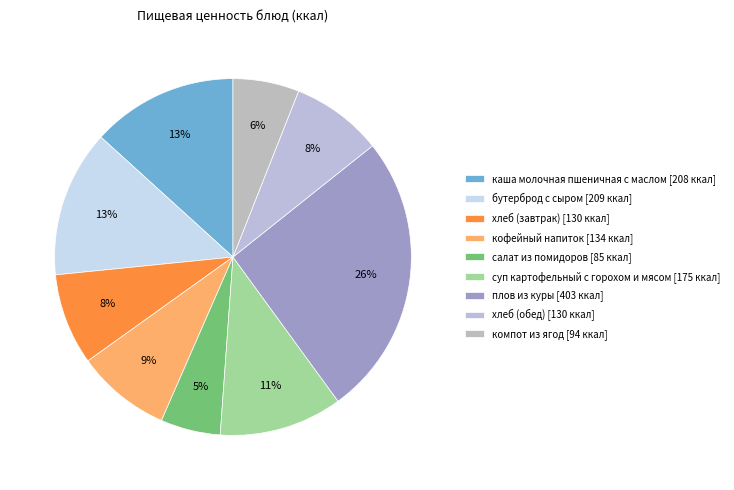

How many slices are in this pie chart?

9